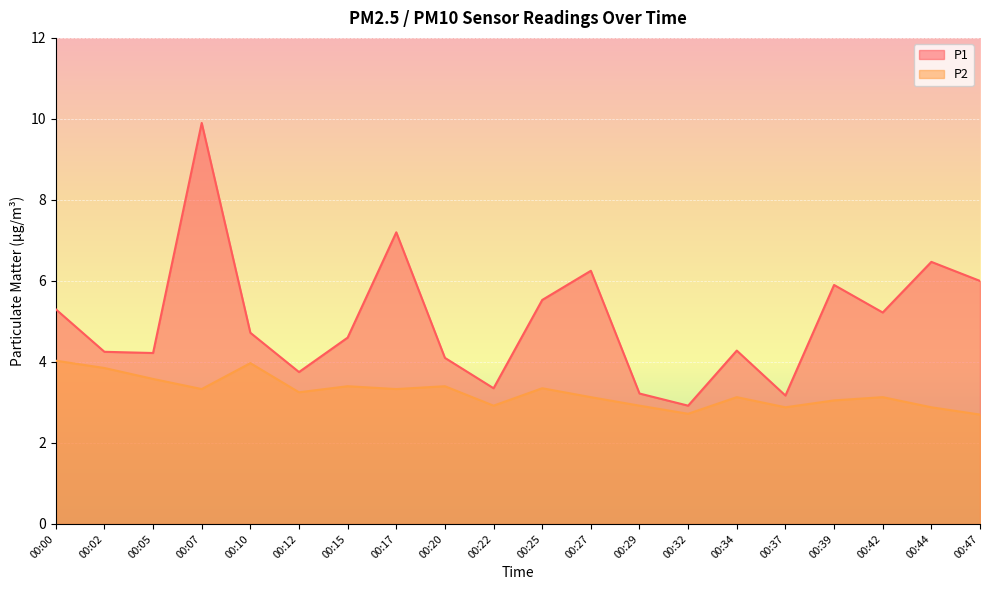

How many data points in P1 are above 4?

15